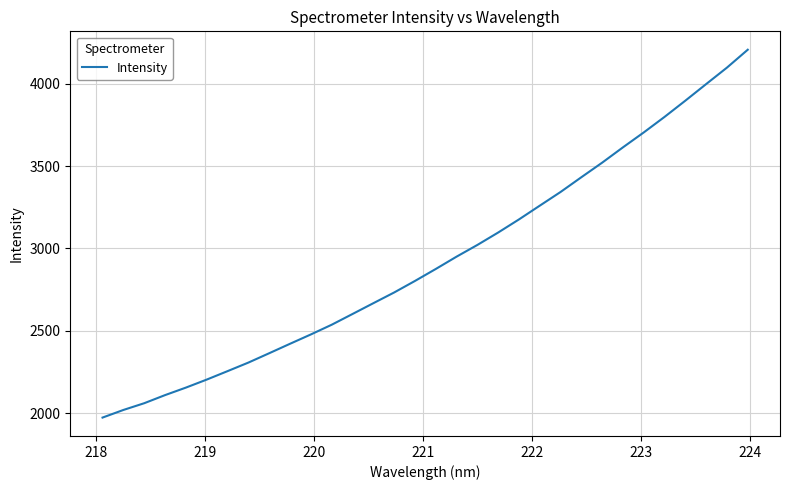

What is the maximum value shown in the chart?

4205.8